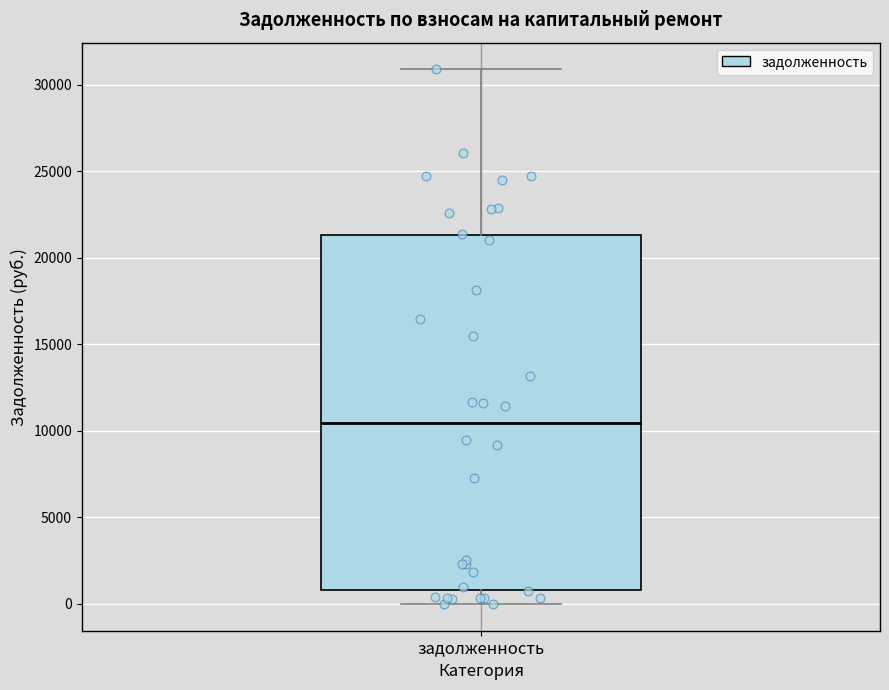

Transcribe this box plot: give where the median line is, the range the box spans, and where the two whiskers end, as read against the y-axis. The values are not printed on the chart, so give them approximately, as read against the axis.

median 10500, box 1000 to 21500, whiskers 0 to 31000